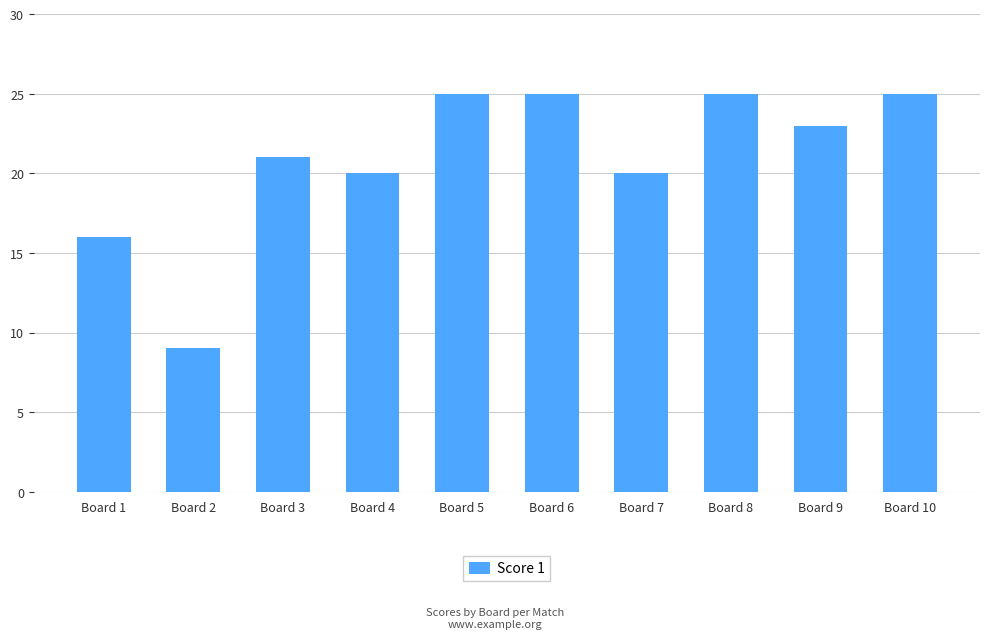

How many series are shown in this chart?

1